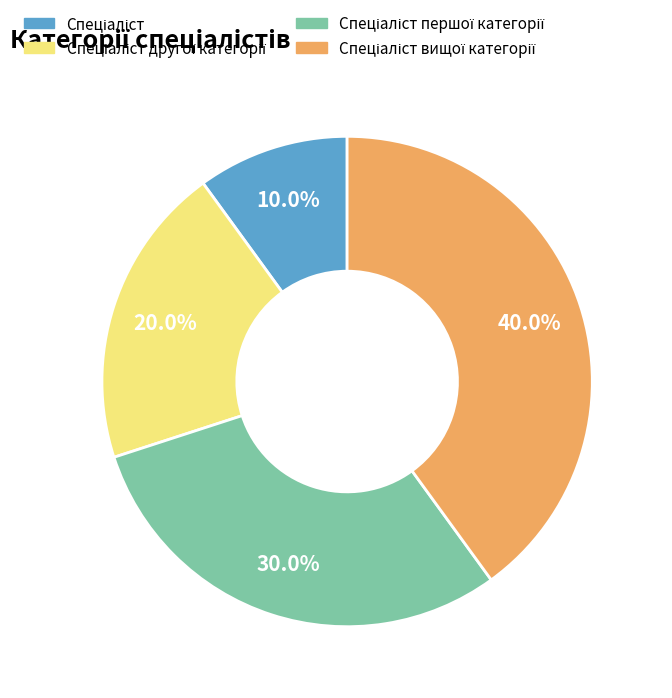

Does any single category account for the majority?

No